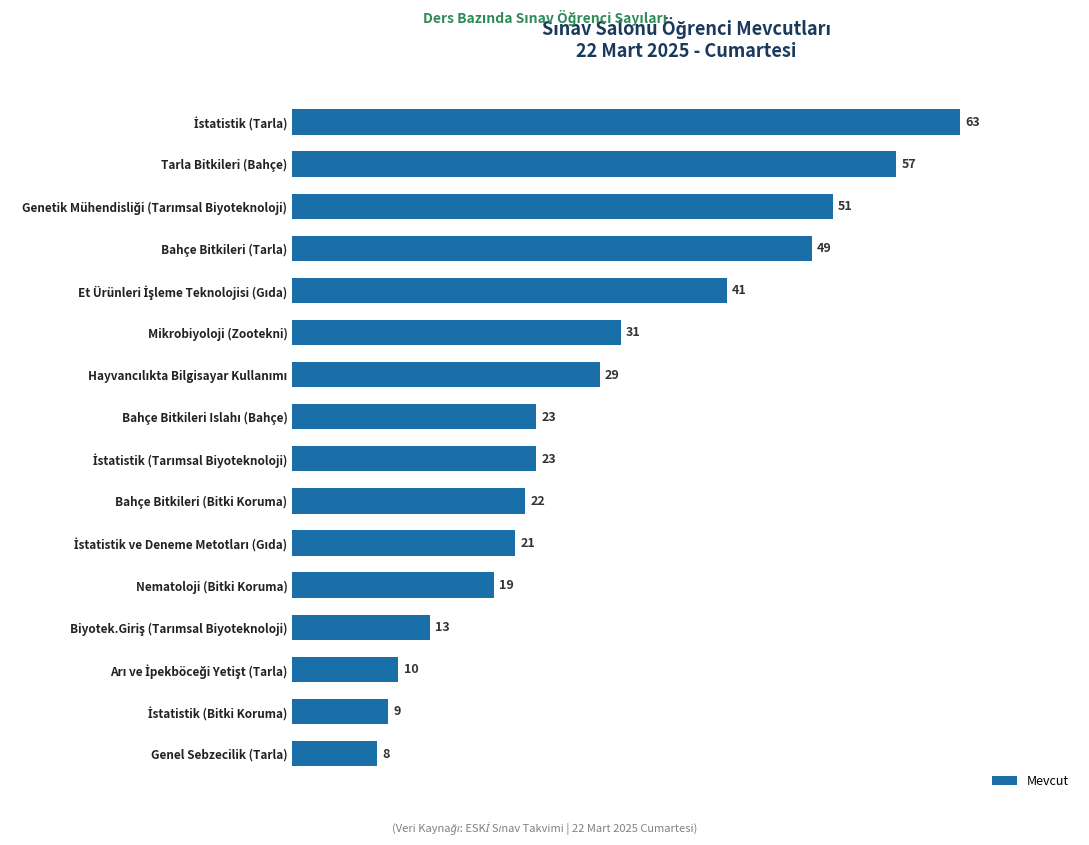

What is the smallest value displayed?

8